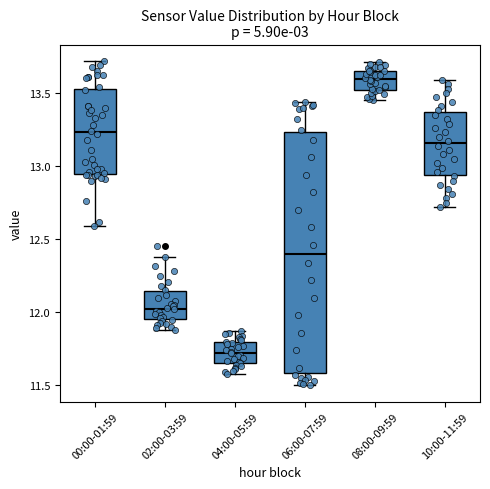

Which box's median line is the highest?

08:00-09:59